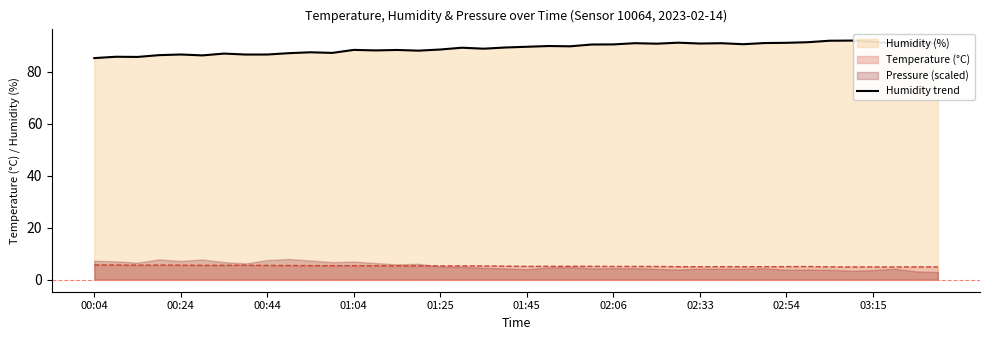

Count the number of values greater than 89.

22